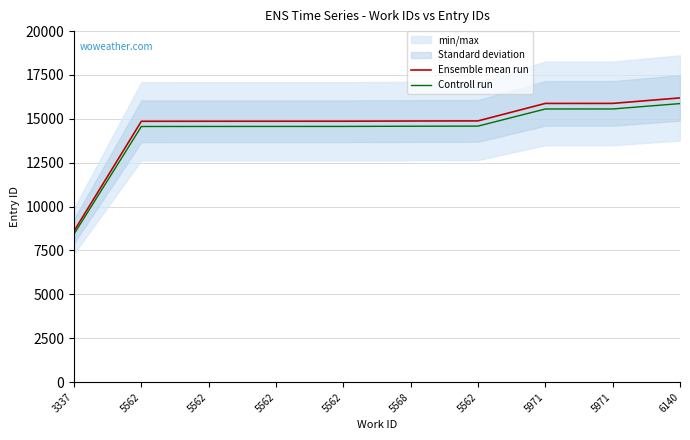

At how many categories does at least one series exceed 12204?

9